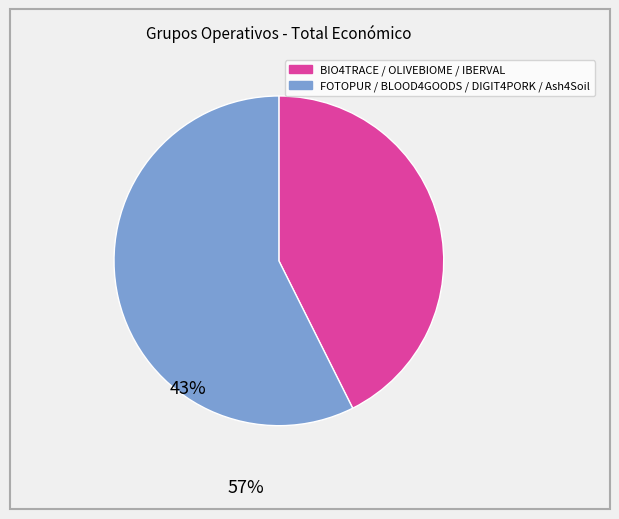

Is there a majority slice in this chart?

Yes